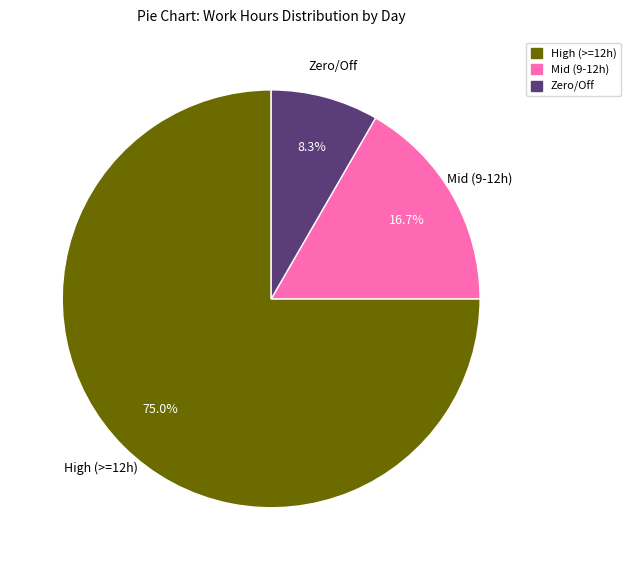

Does any single category account for the majority?

Yes